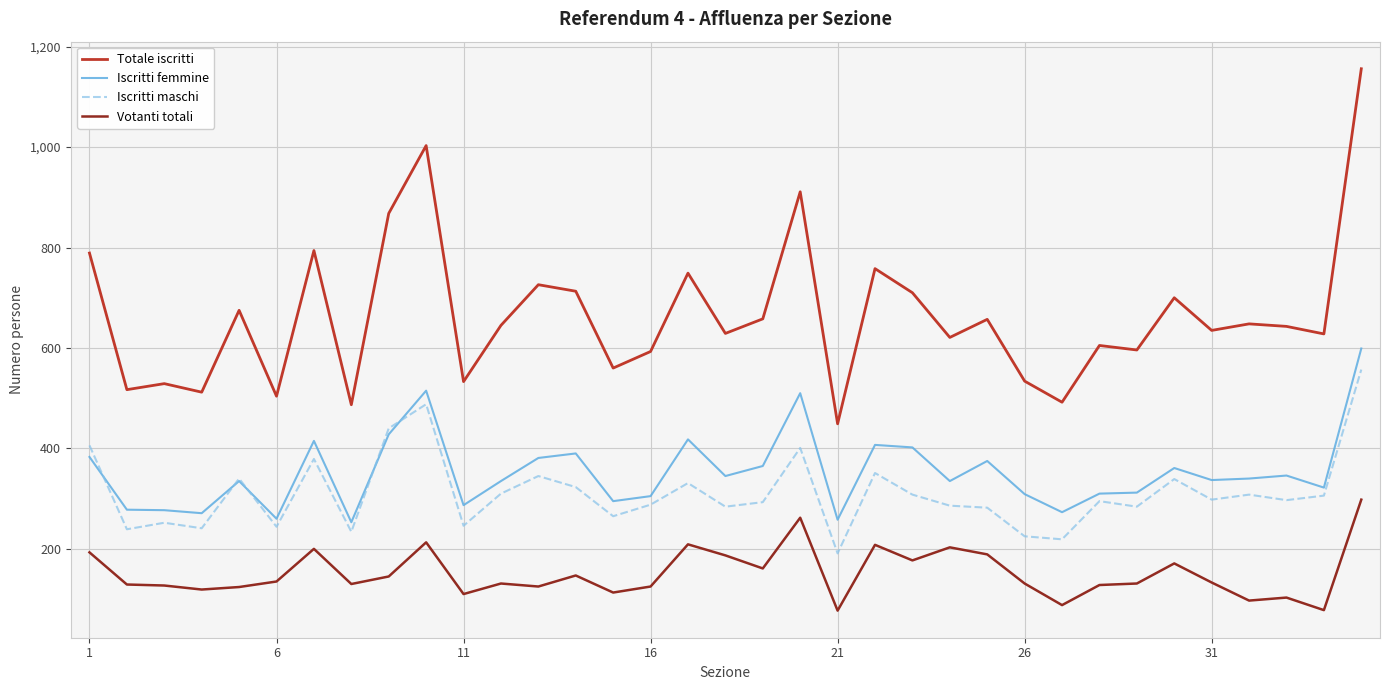

True or false: Totale iscritti and Iscritti maschi cross at least once.

False